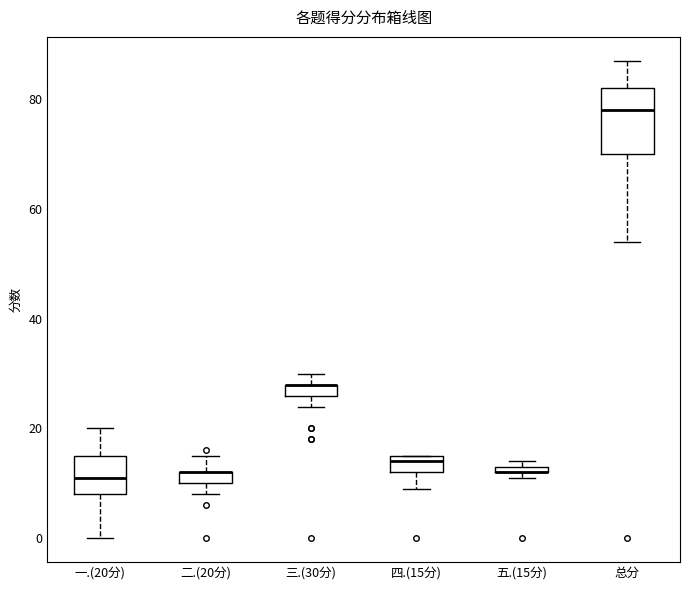

Comparing the boxes themselves (not the whiskers), which one is the tallest?

总分